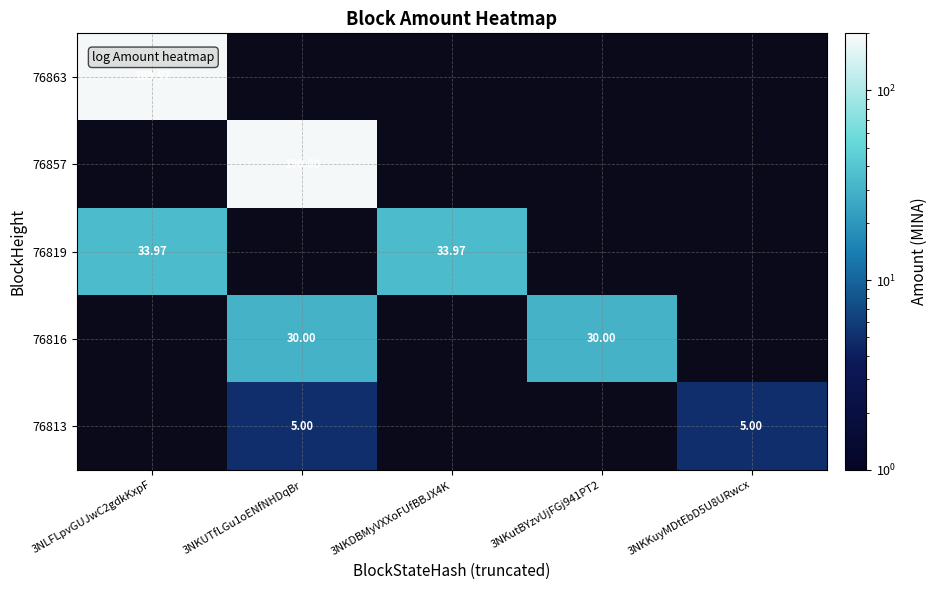

Which series has the widest spread of values?

76863